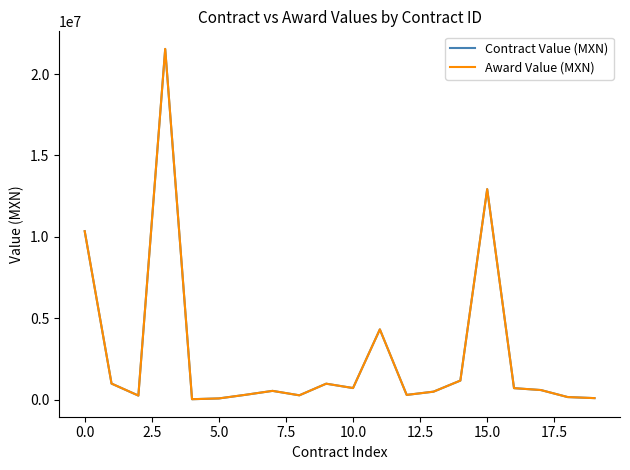

What is the average value of the Award Value (MXN) series?

2832106.4